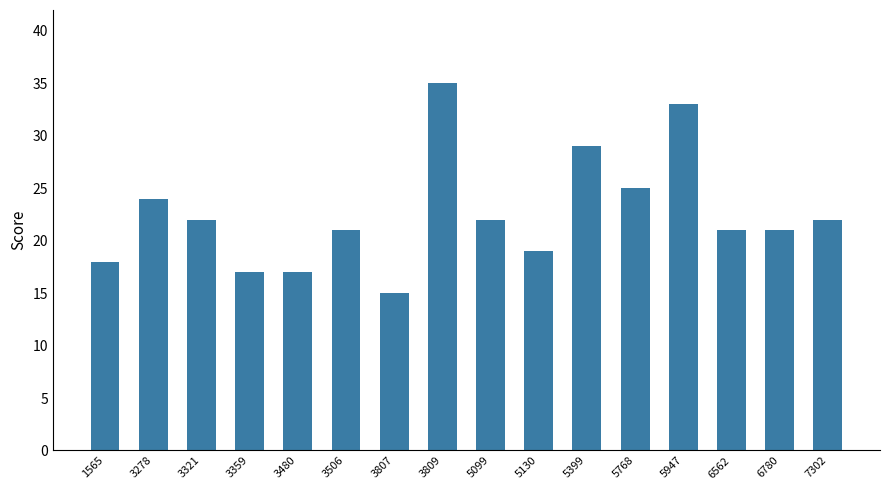

Which category has the lowest value across all series?

3807